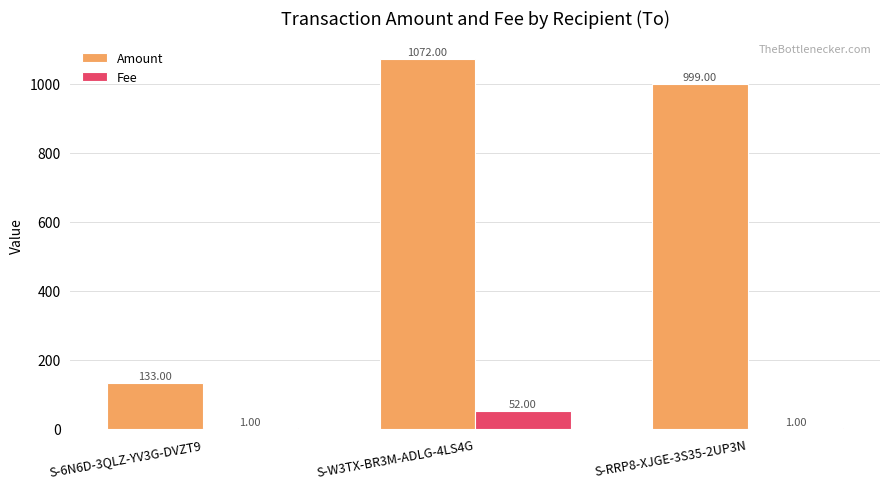

True or false: Amount has a value of 230.0 at S-6N6D-3QLZ-YV3G-DVZT9.

False